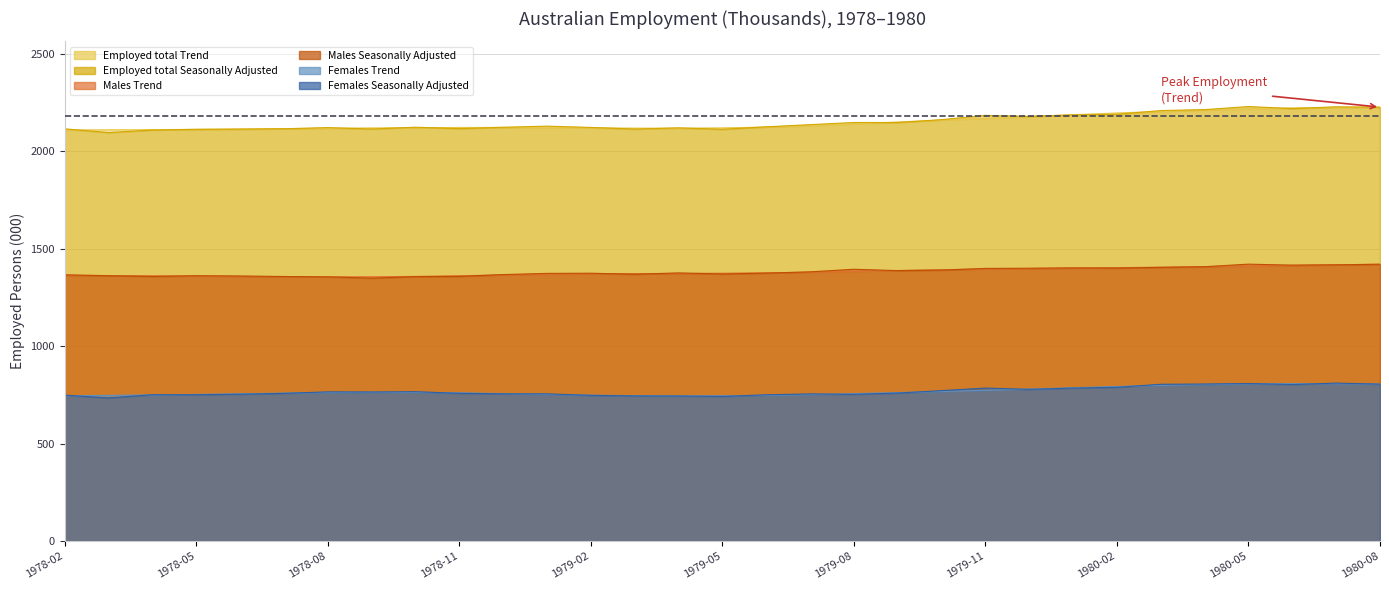

Rank the categories by Males Seasonally Adjusted value from highest to lowest.

1980-05, 1980-08, 1980-07, 1980-06, 1980-04, 1980-03, 1980-01, 1980-02, 1979-12, 1979-11, 1979-08, 1979-10, 1979-09, 1979-07, 1979-04, 1979-06, 1979-02, 1979-01, 1979-05, 1979-03, 1978-12, 1978-02, 1978-05, 1978-03, 1978-06, 1978-11, 1978-04, 1978-07, 1978-10, 1978-08, 1978-09